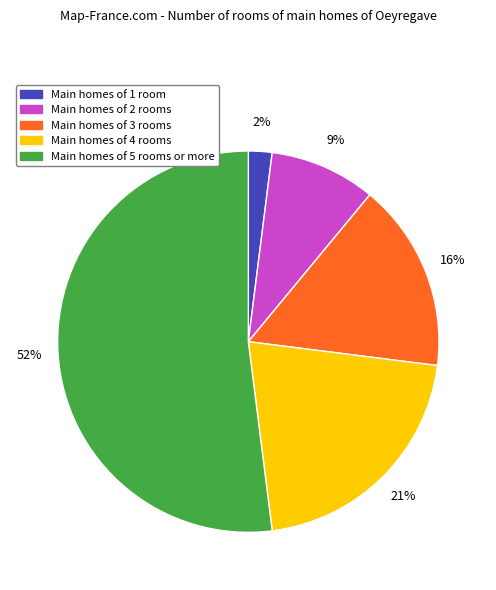

To the nearest percent, what is the average slice percentage?

20%